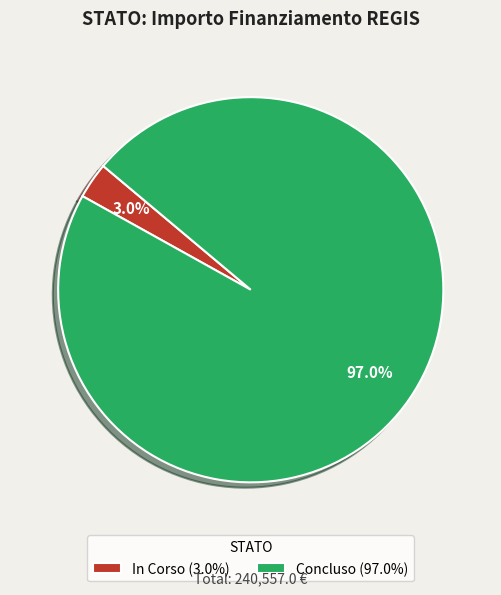

Rank the categories by value from highest to lowest.

Concluso (97.0%), In Corso (3.0%)